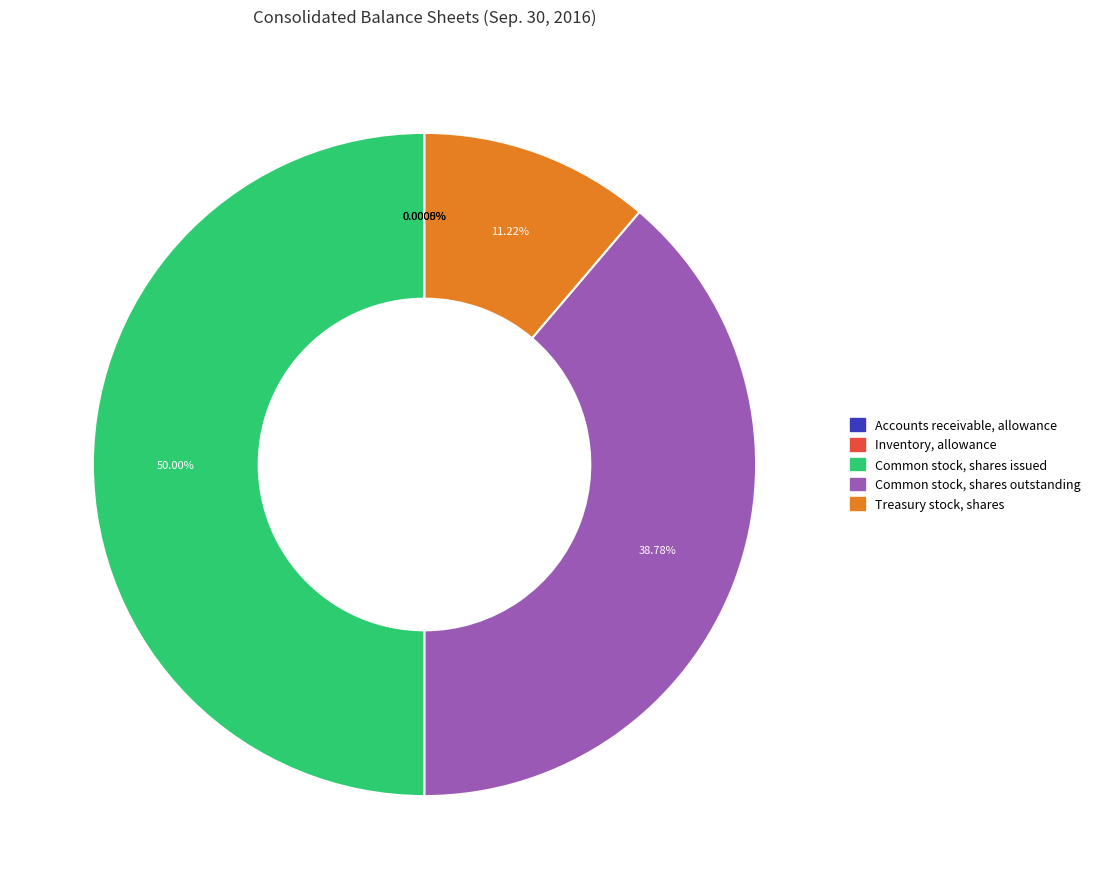

Which category has the biggest portion of the pie?

Common stock, shares issued